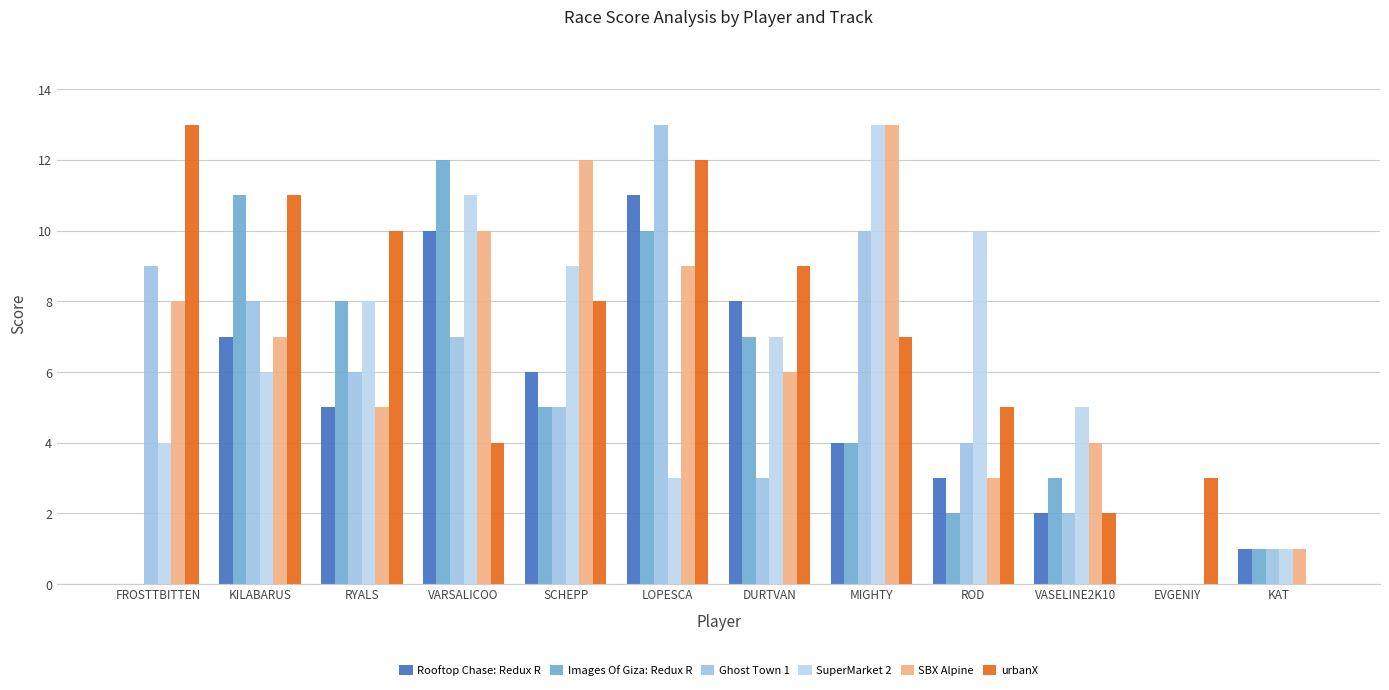

Count the number of data series in this chart.

6